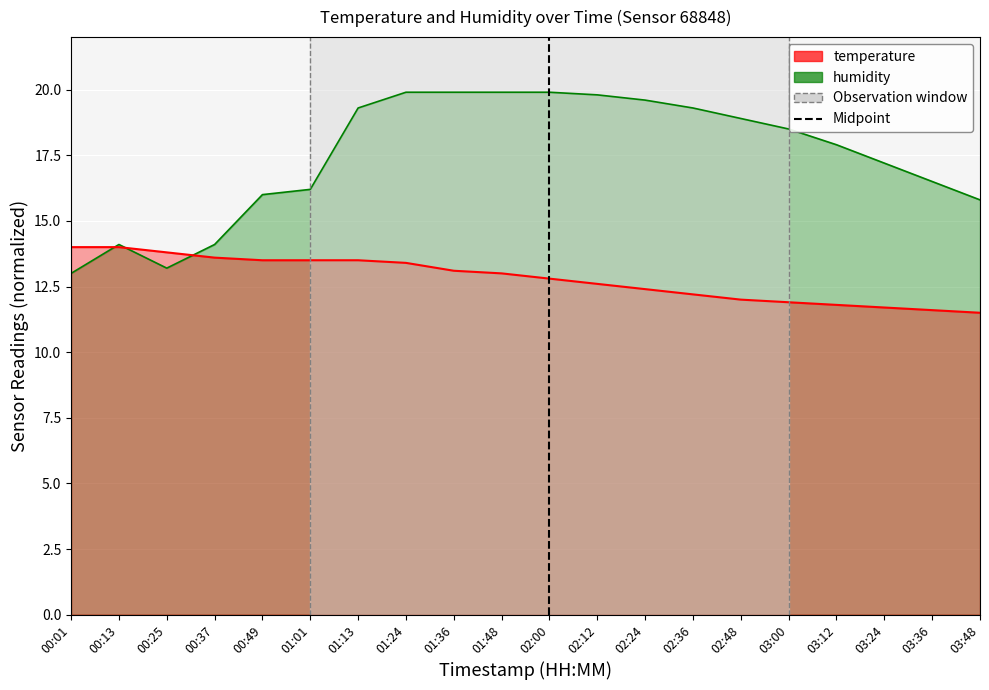

What is the sum of all humidity values?

349.0